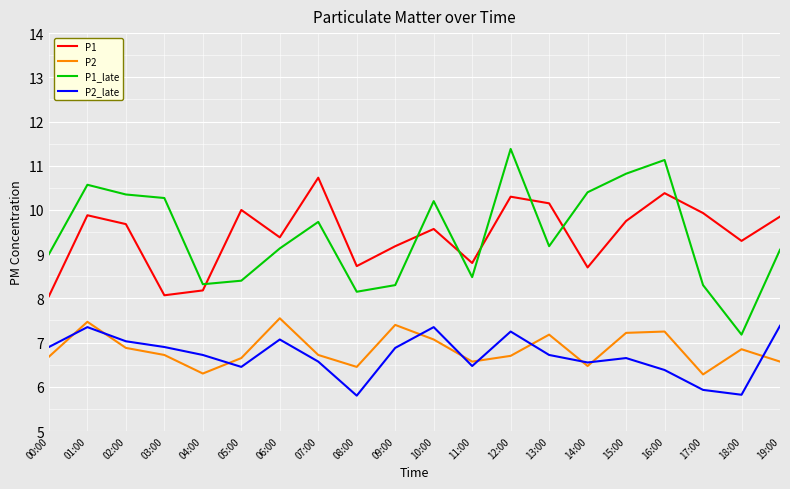

What position from the right is 14:00?

6